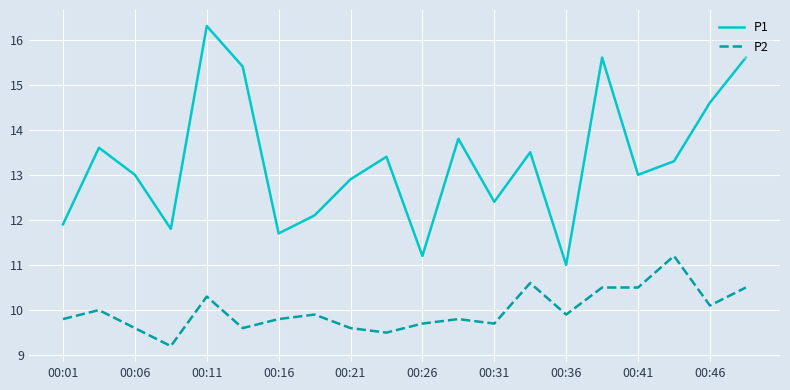

What is the maximum value shown in the chart?

16.3